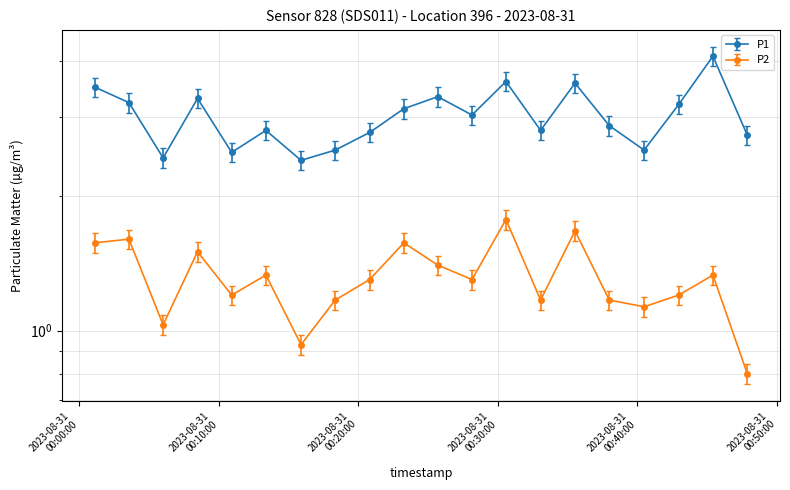

Does the chart display data point markers on the line(s)?

Yes